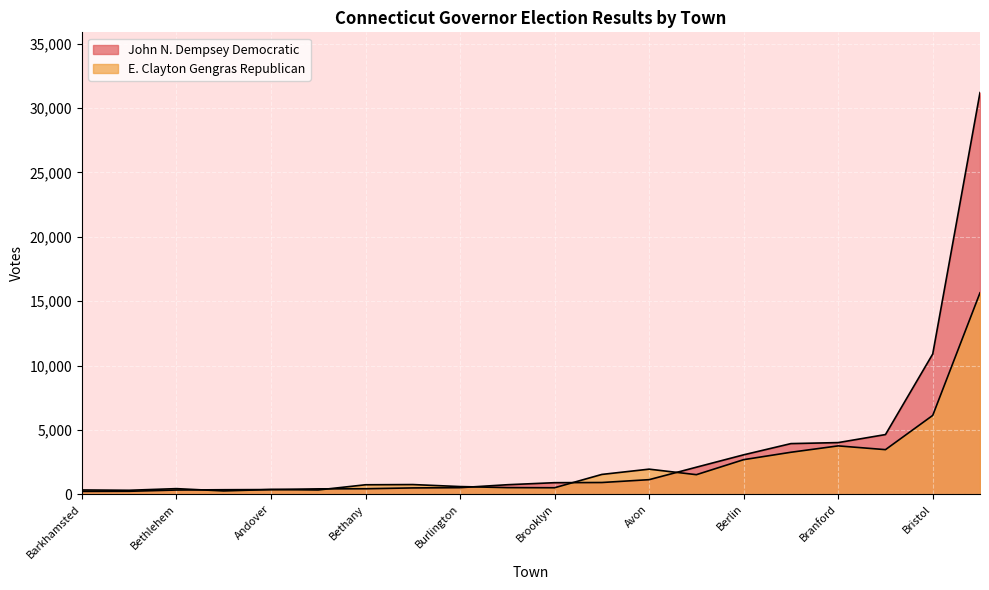

What is the spread (max minus min) of values at Bethlehem?

108